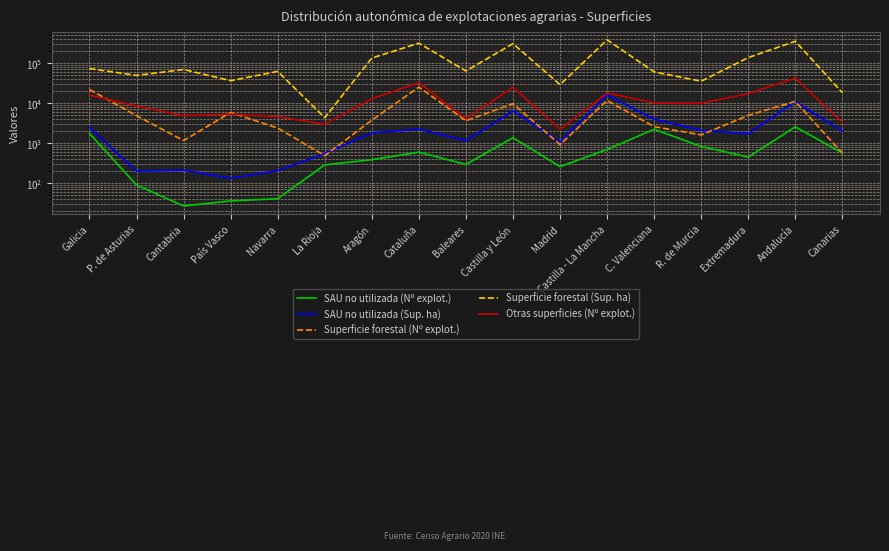

How many lines are shown in the chart?

5